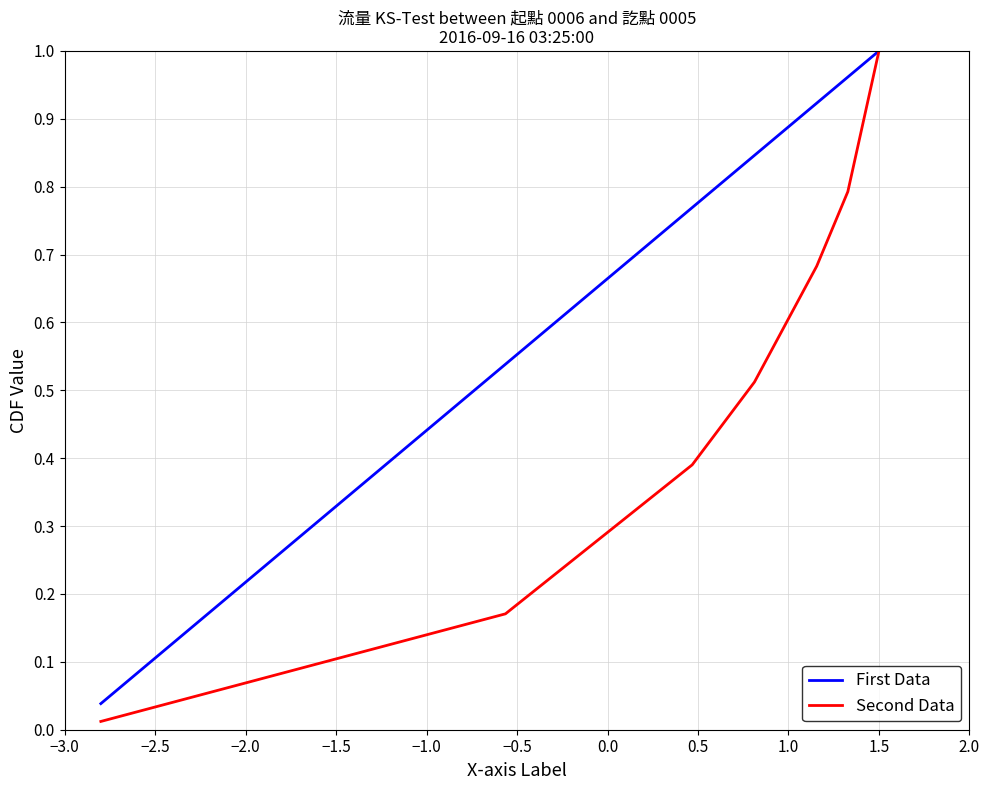

What is the value of the Second Data point at the 19th from the left?

0.4